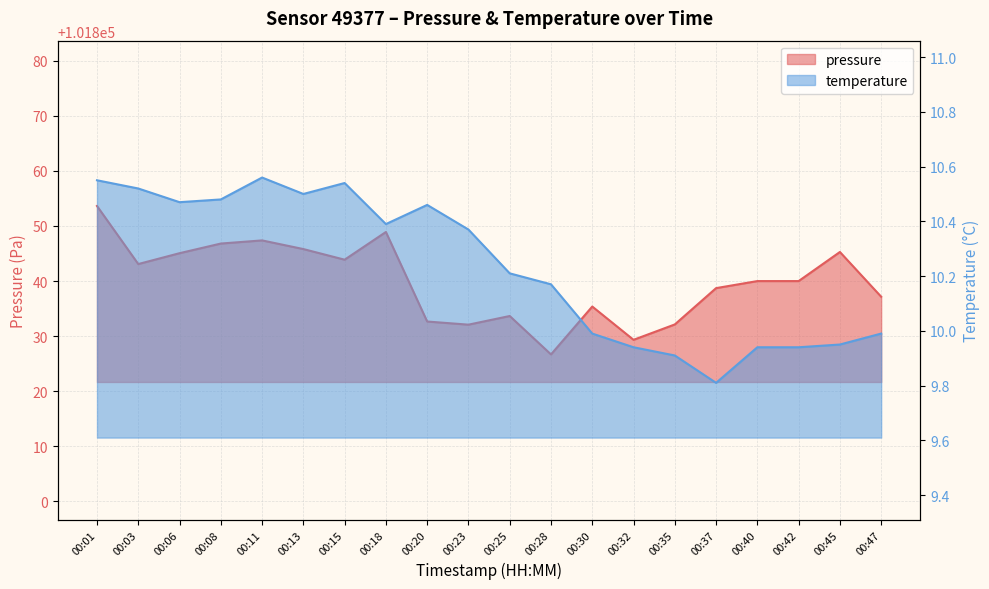

Where is the first local maximum for temperature?

00:11